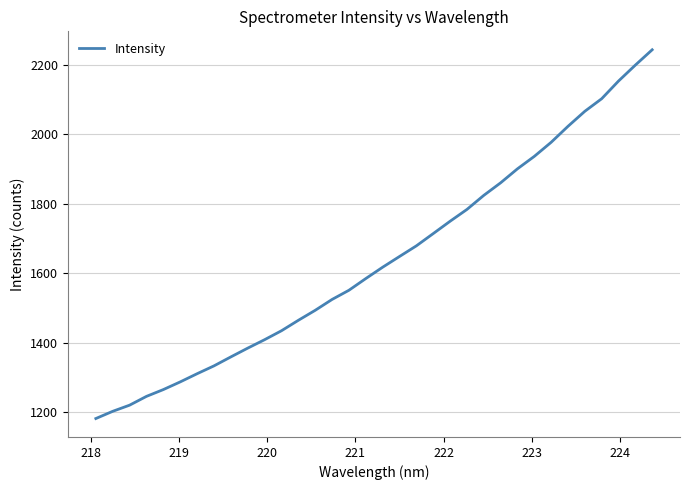

What is the maximum value shown in the chart?

2243.2